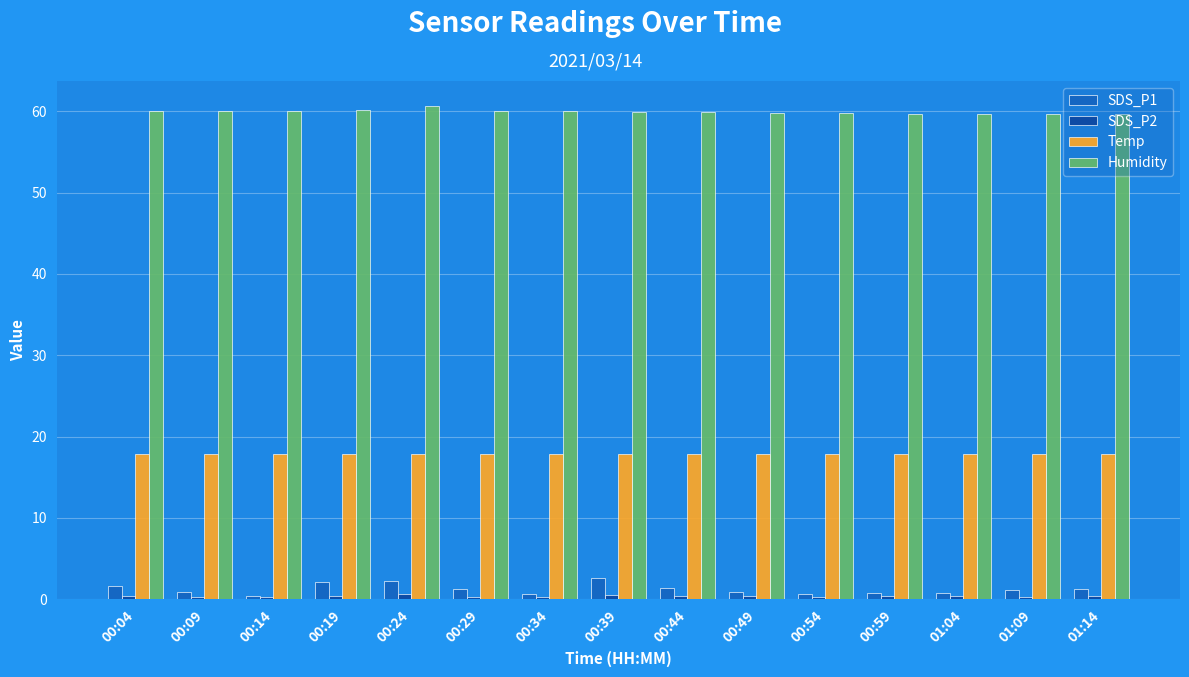

How many series are shown in this chart?

4